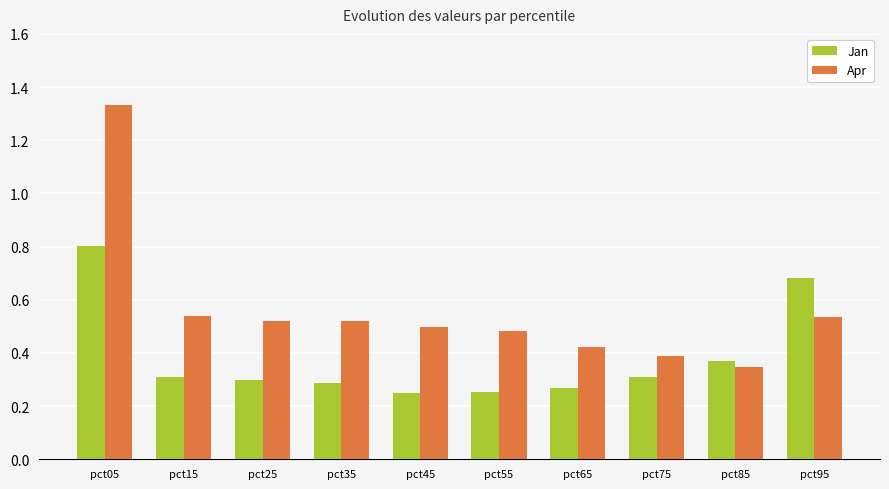

List the series in order of their overall mean, highest first.

Apr, Jan